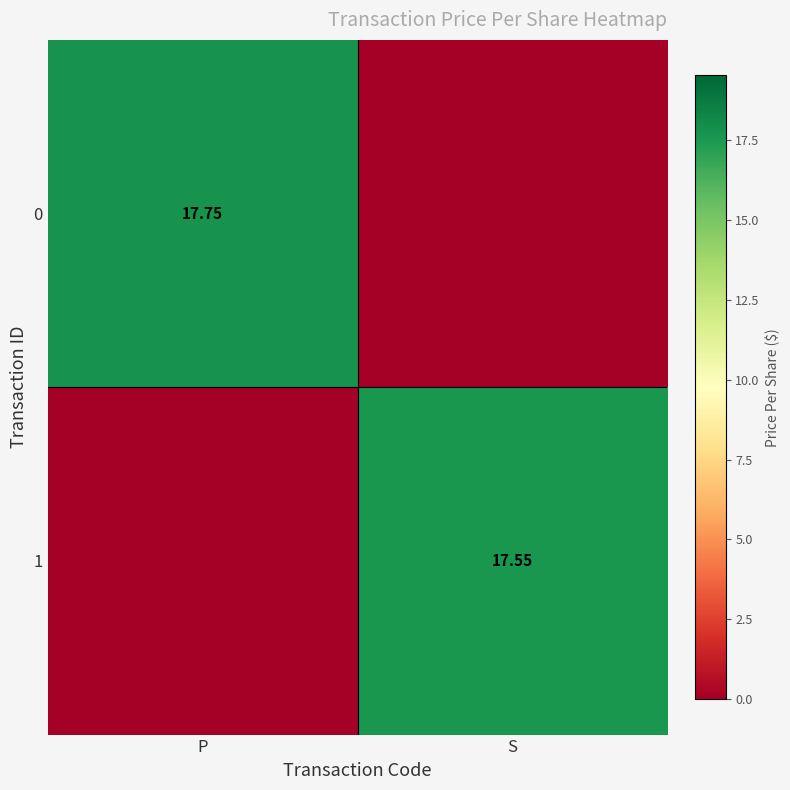

Where is 0 nearest to the value 8?

S